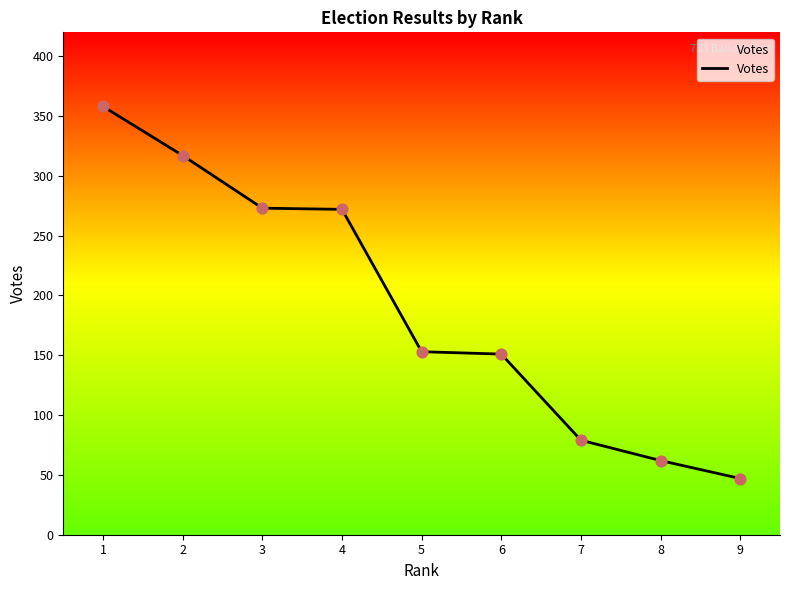

What is the ratio of the value at 8 to the value at 3?

0.2